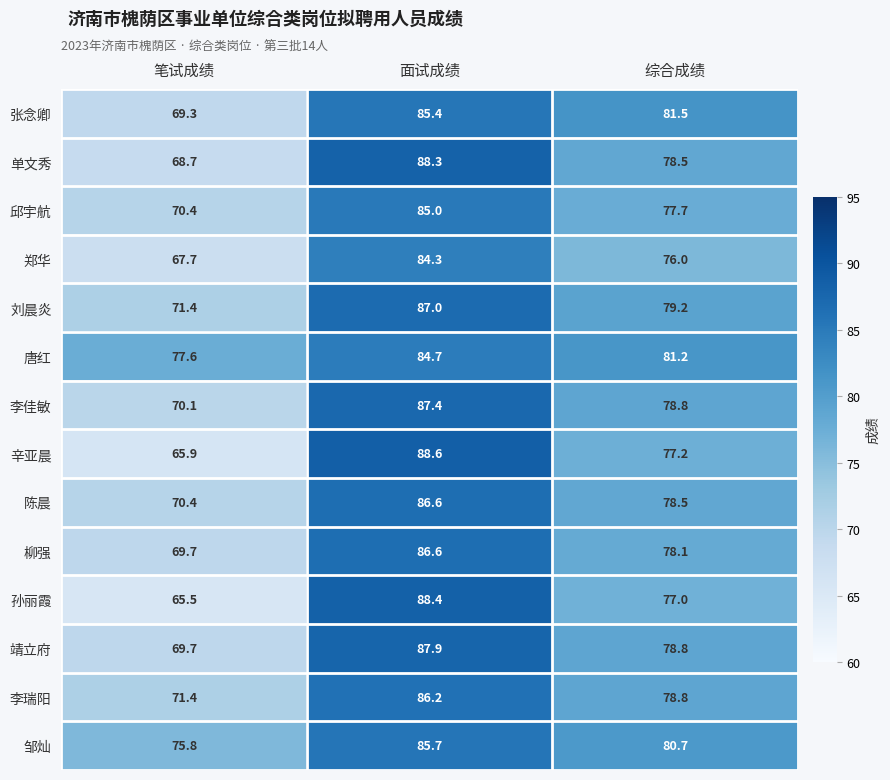

What is the total value across all series at 综合成绩?

1102.0